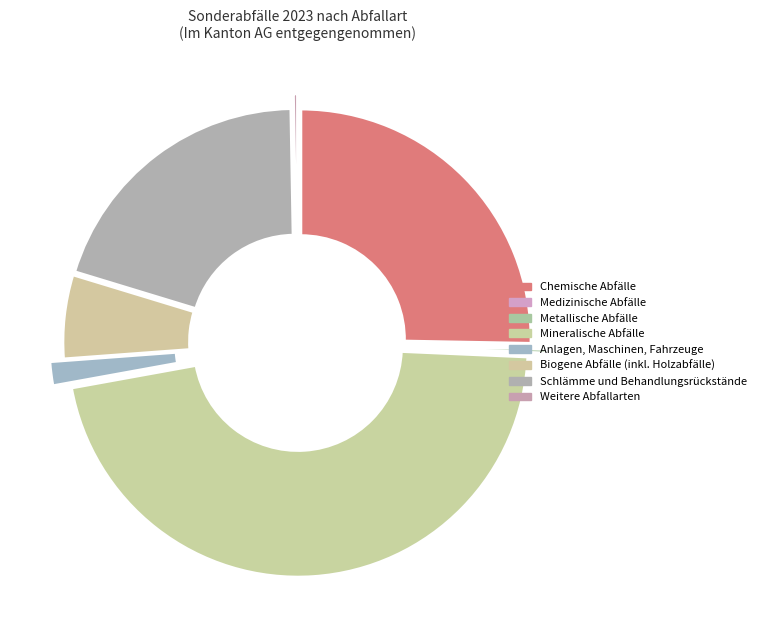

How many slices are in this pie chart?

8